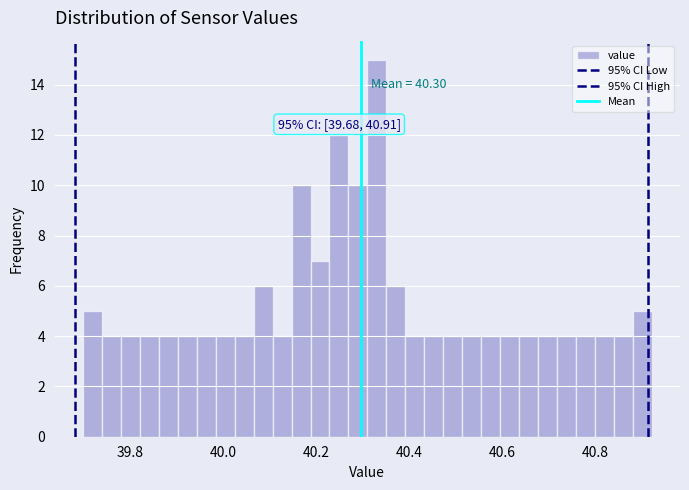

Around what value on the x-axis is the tallest bar? Give the approximate position of its centre, as read against the axis.

40.34